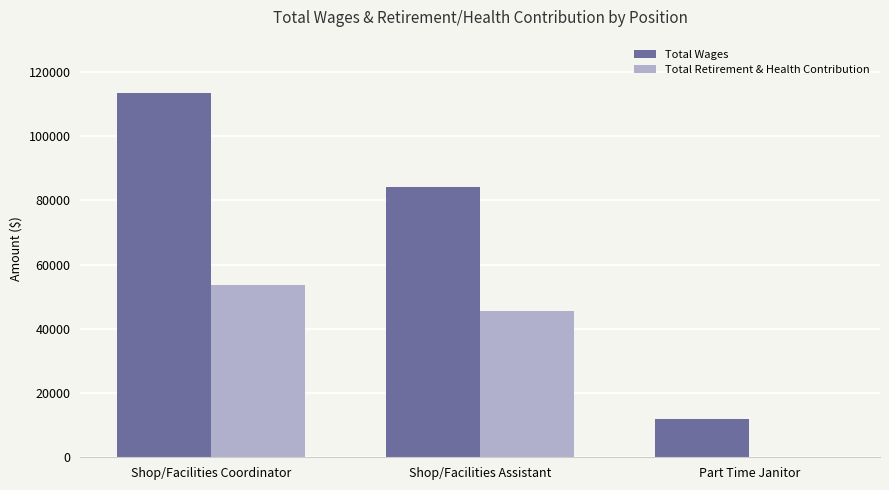

At which label is Total Retirement & Health Contribution closest to 26838?

Shop/Facilities Assistant